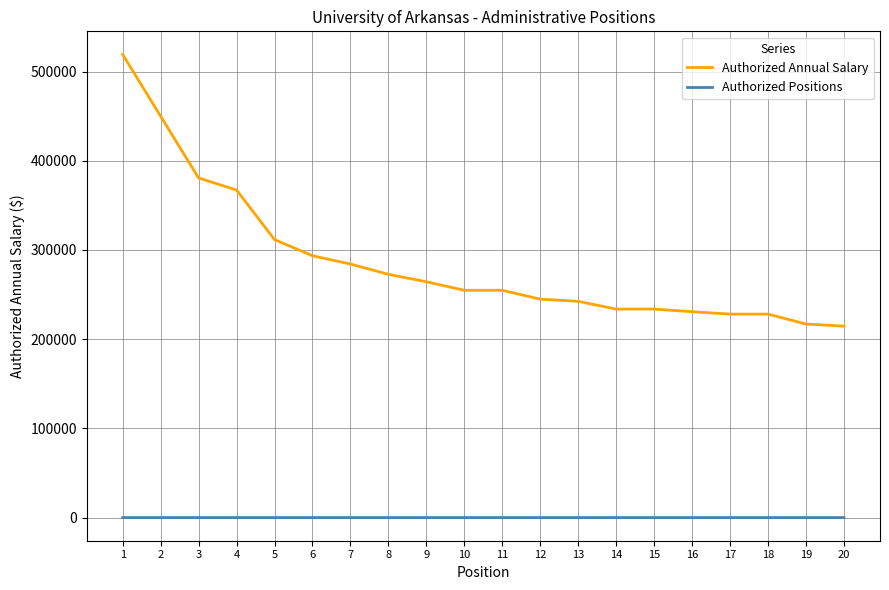

At 5, list the series in order from smallest to largest.

Authorized Positions, Authorized Annual Salary